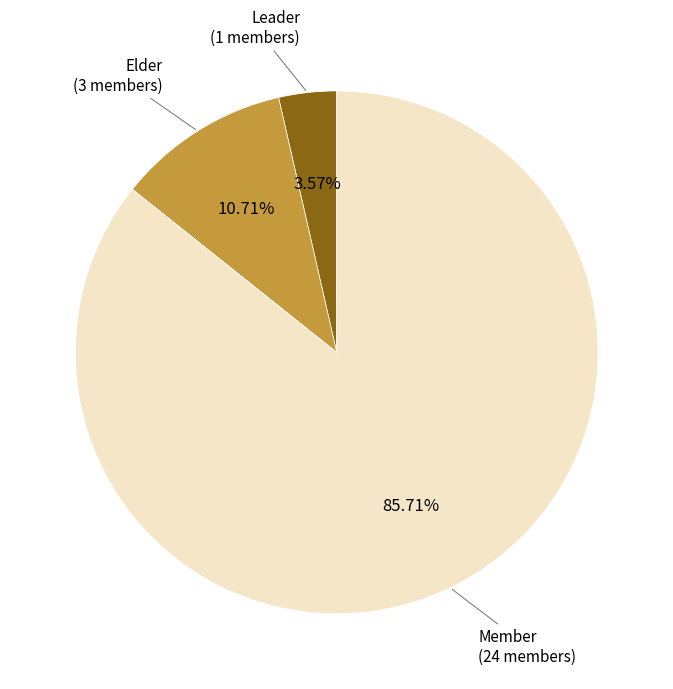

Does any single category account for the majority?

Yes